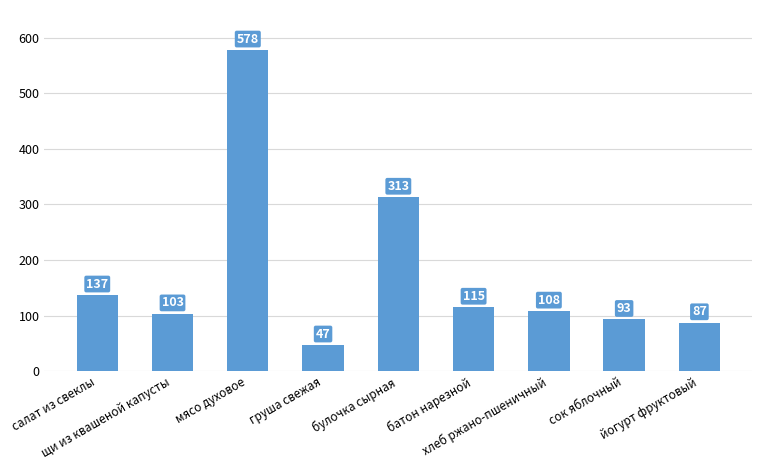

At which category does the chart reach its peak across all series?

мясо духовое